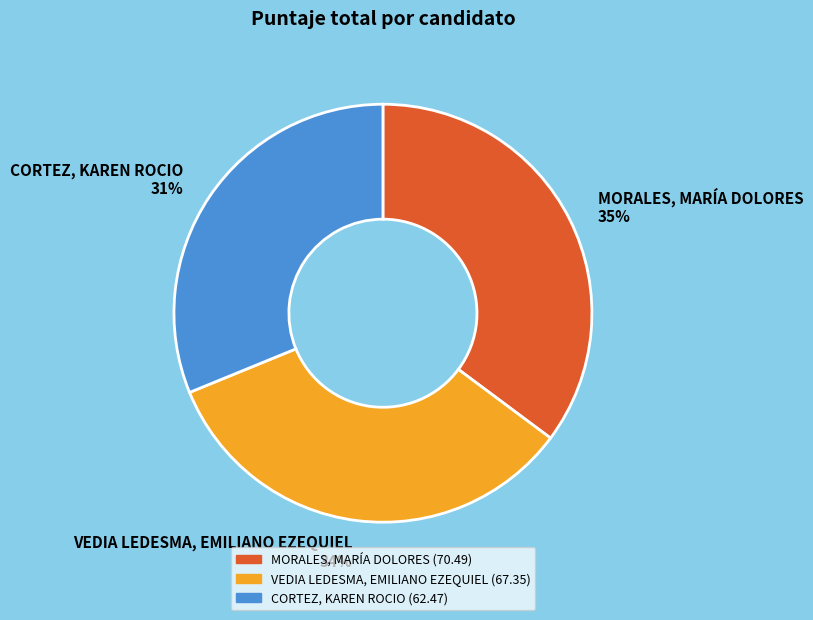

The MORALES, MARÍA DOLORES slice represents 35% of the pie. True or false?

True